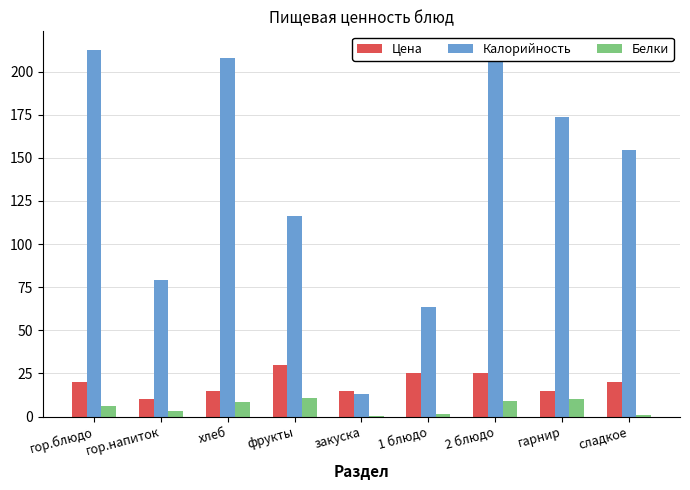

What is the sum of all Белки values?

50.6